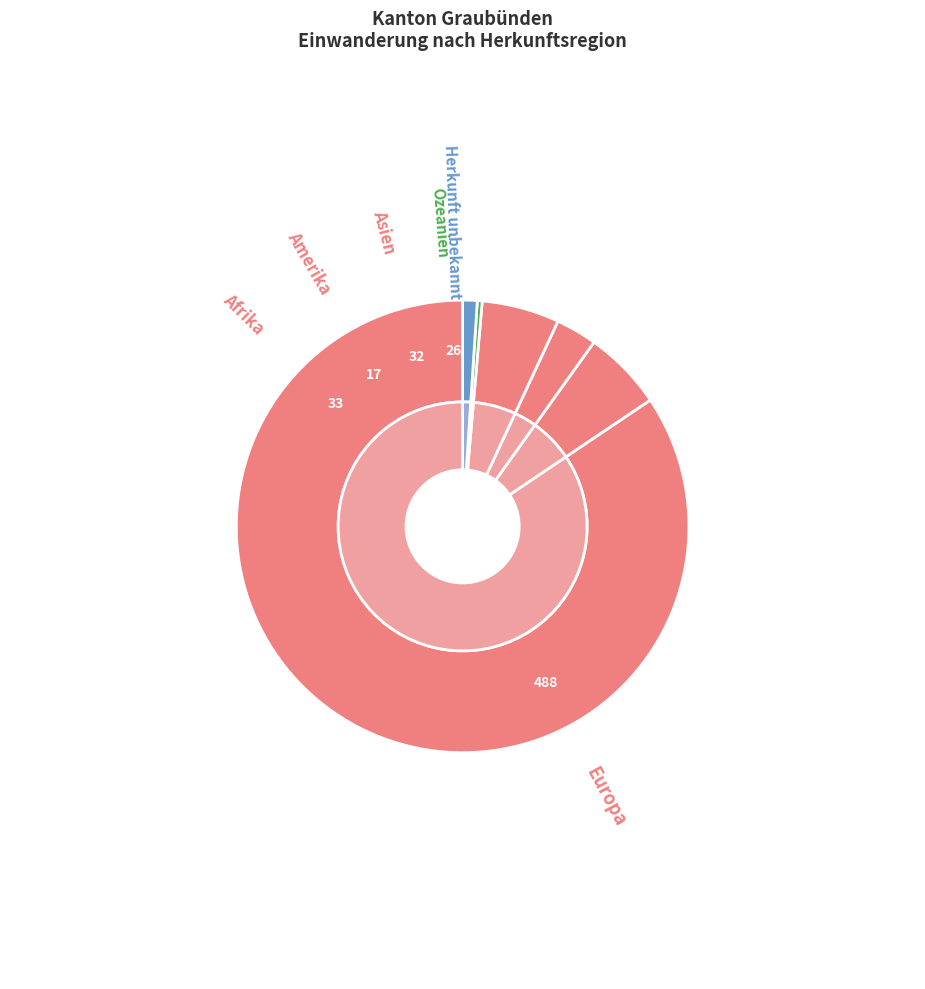

Is the sum of EU-28/EFTA and Europa greater than half?

Yes